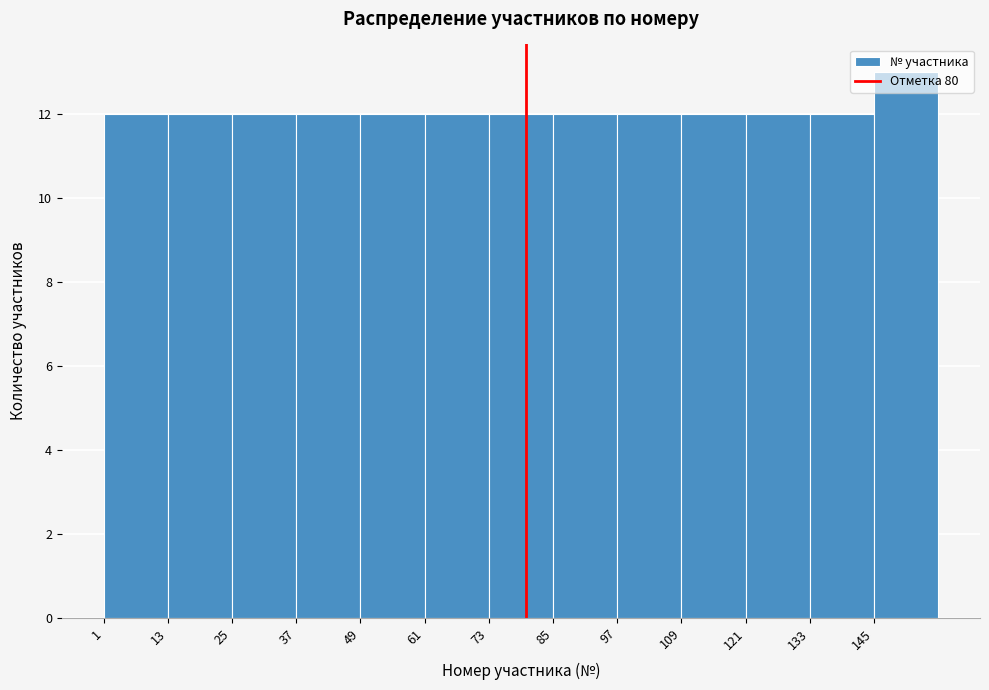

What is the height of the bar covering 121 to 133 on the x-axis? Neither the bar edges nor the heights are printed on the chart, so give them approximately, as read against the axes.

12